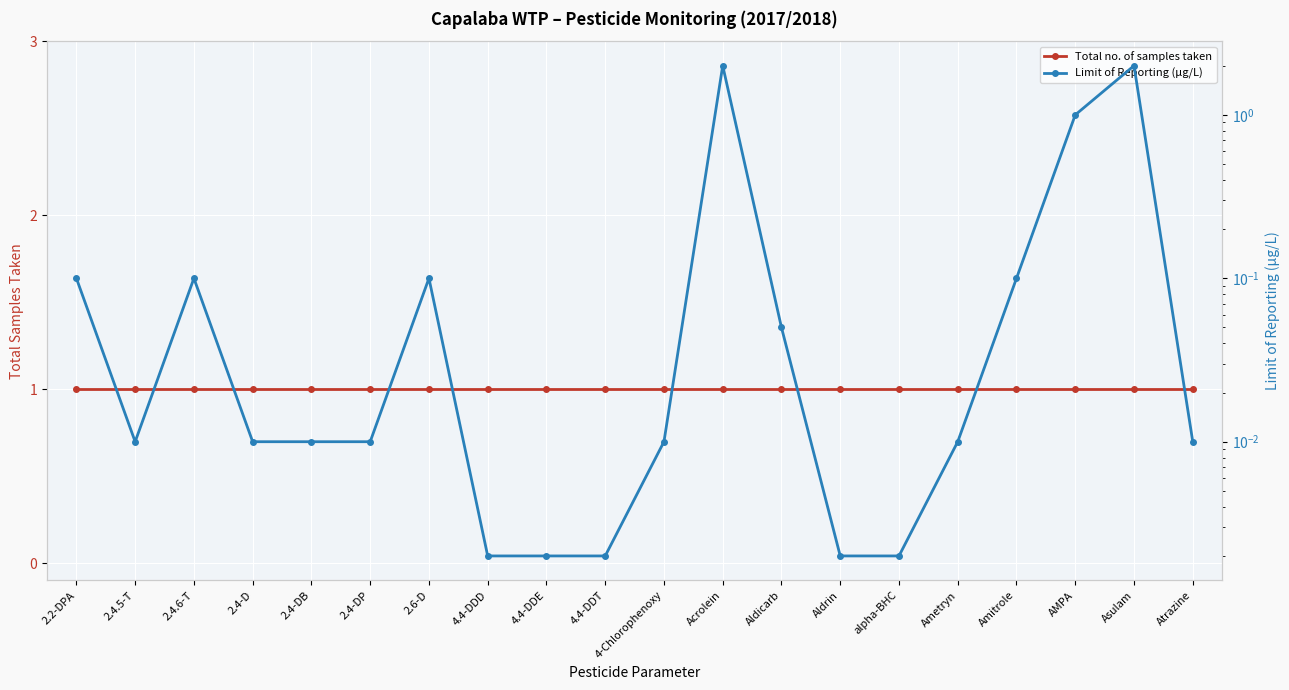

Where is Limit of Reporting (µg/L) nearest to the value 1?

AMPA